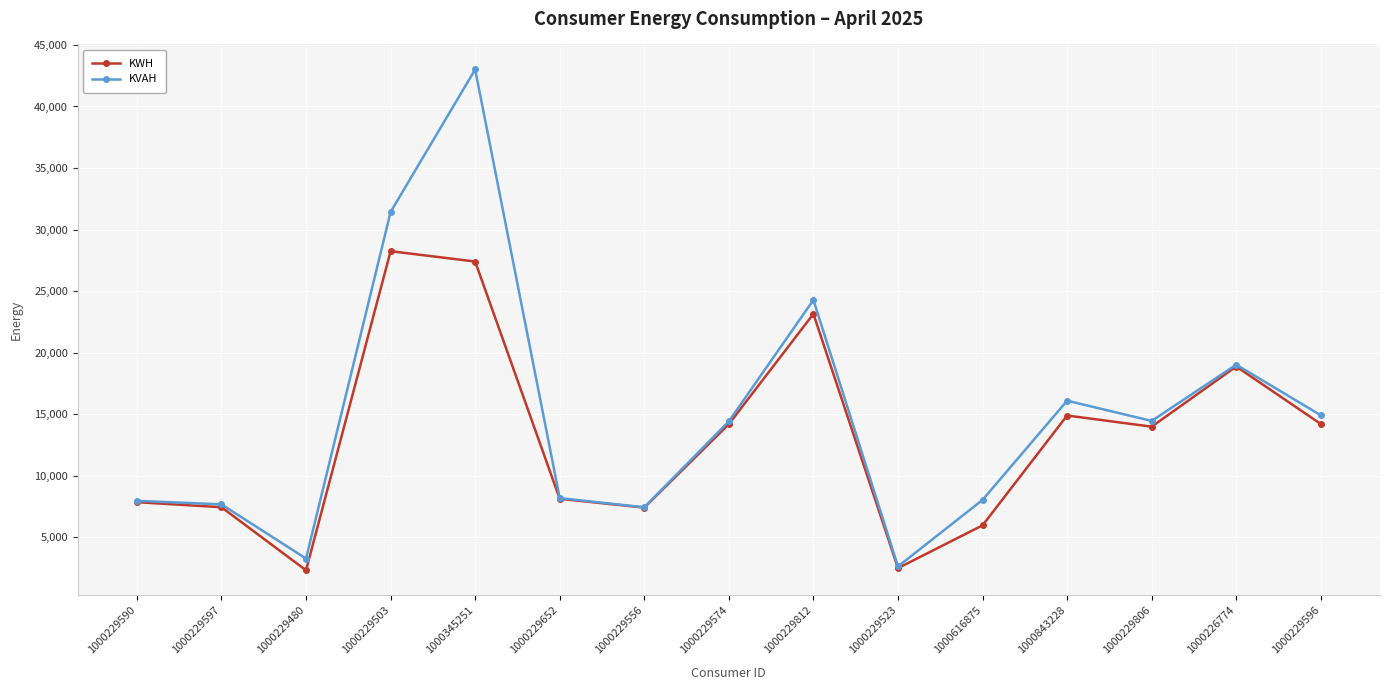

What is the spread (max minus min) of values at 1000229590?

109.2